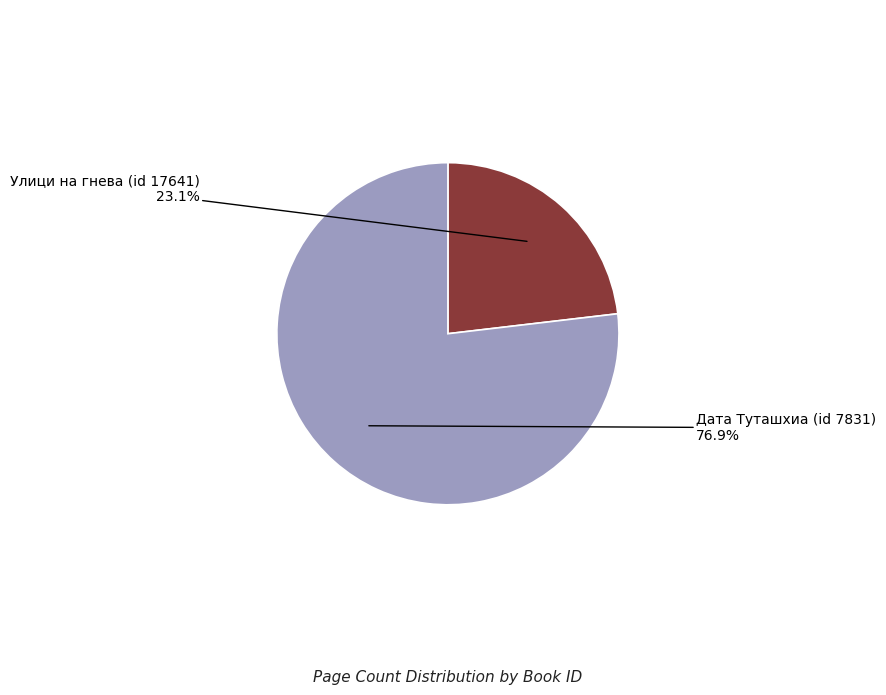

Which category has the biggest portion of the pie?

Дата Туташхиа (id 7831)